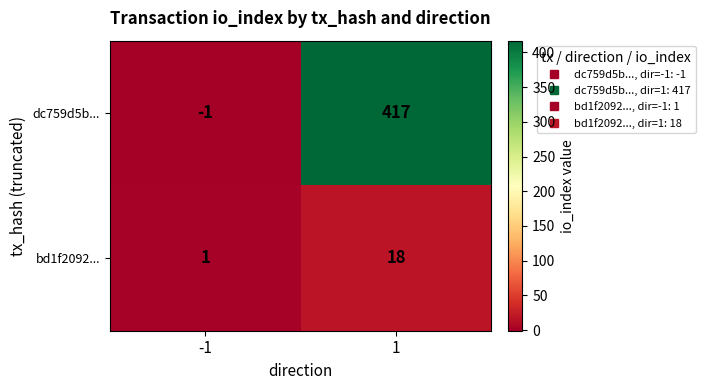

What is the average value of the bd1f2092... series?

10